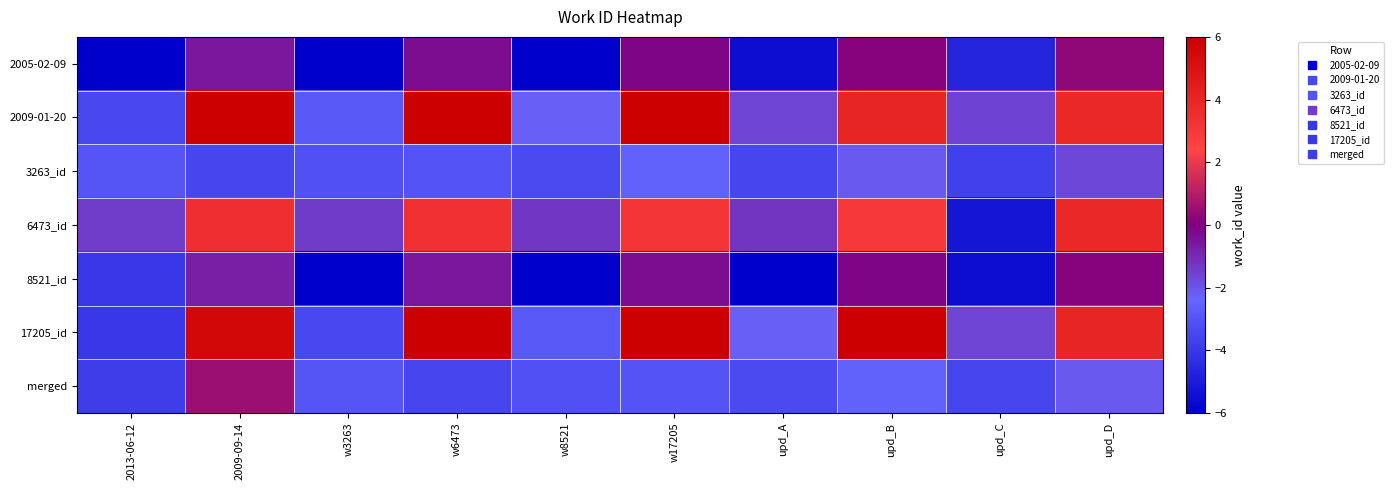

At how many categories does at least one series exceed 1?

5